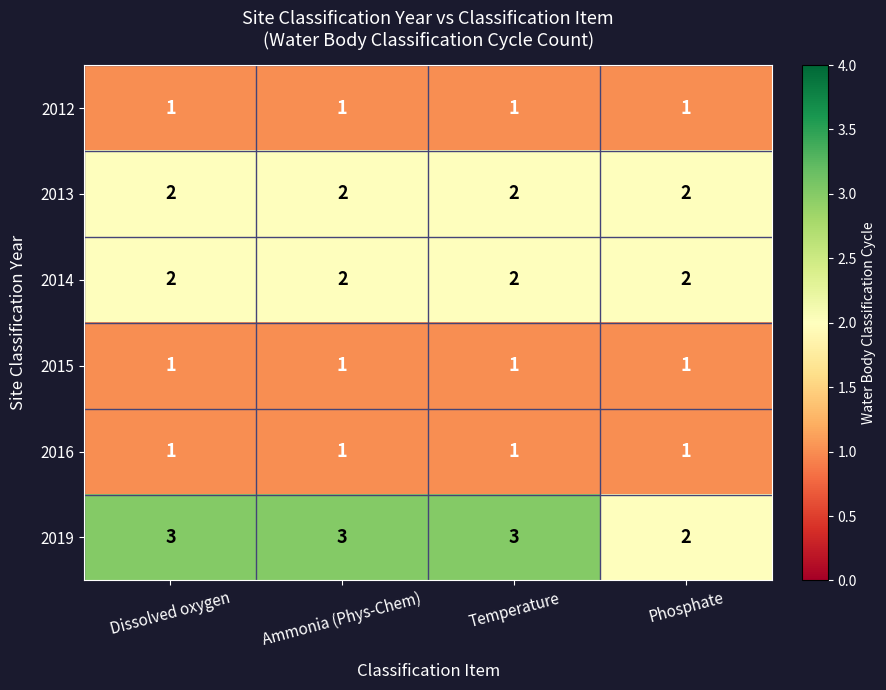

Which series changed the most between Dissolved oxygen and Phosphate?

2019